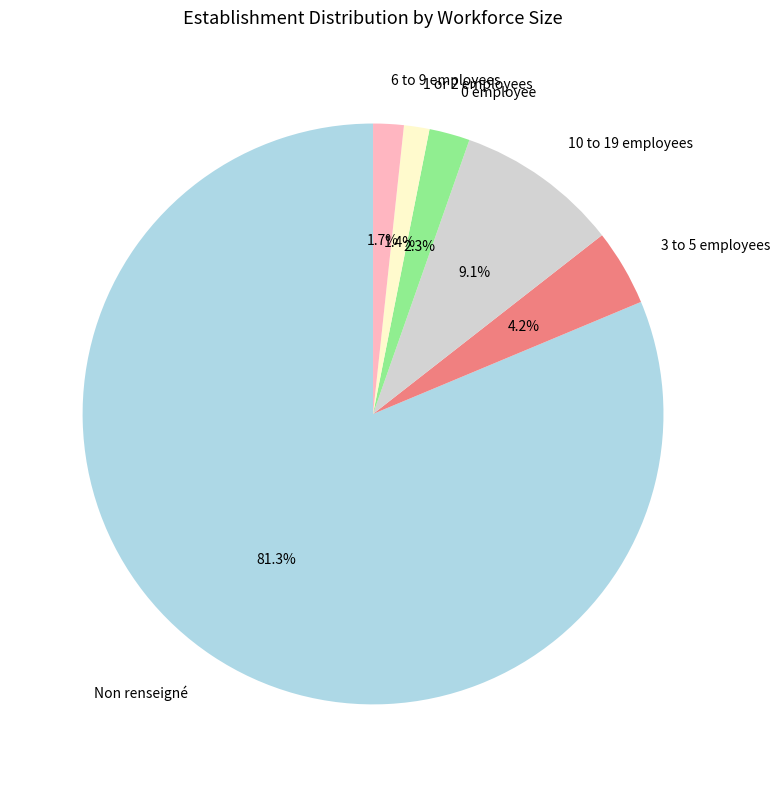

Is there a majority slice in this chart?

Yes